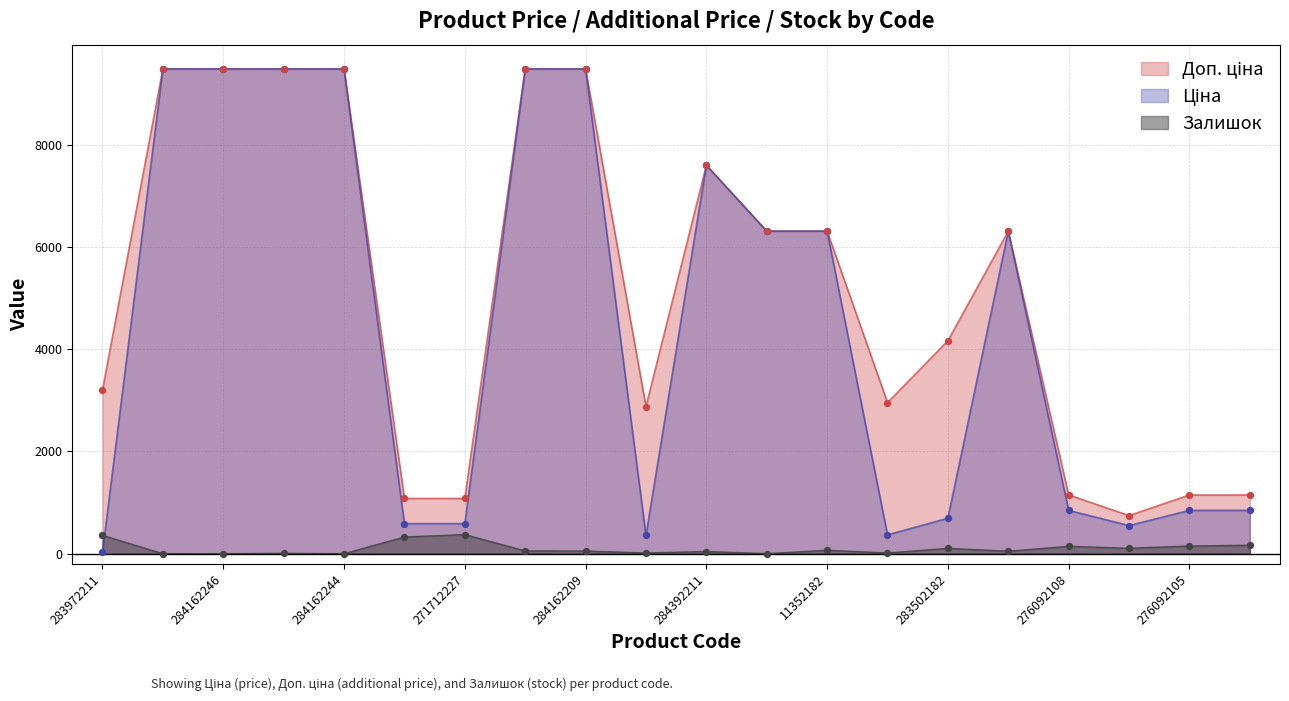

Which series has the largest total across all categories?

Доп. ціна